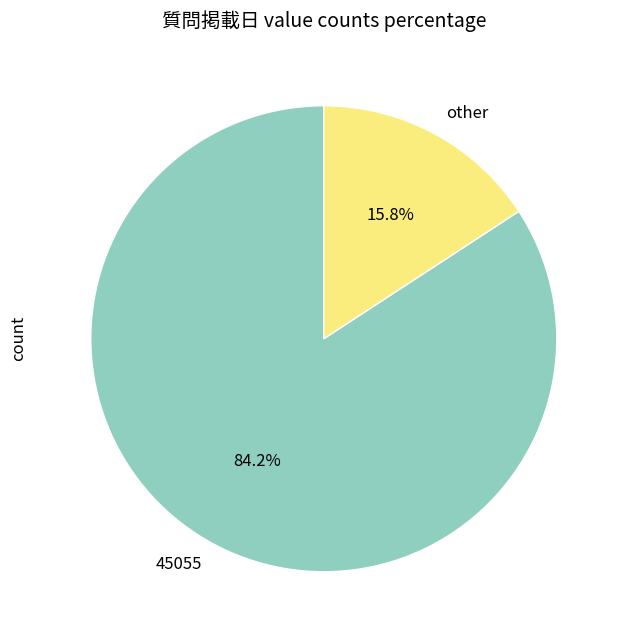

Between other and 45055, which is larger?

45055